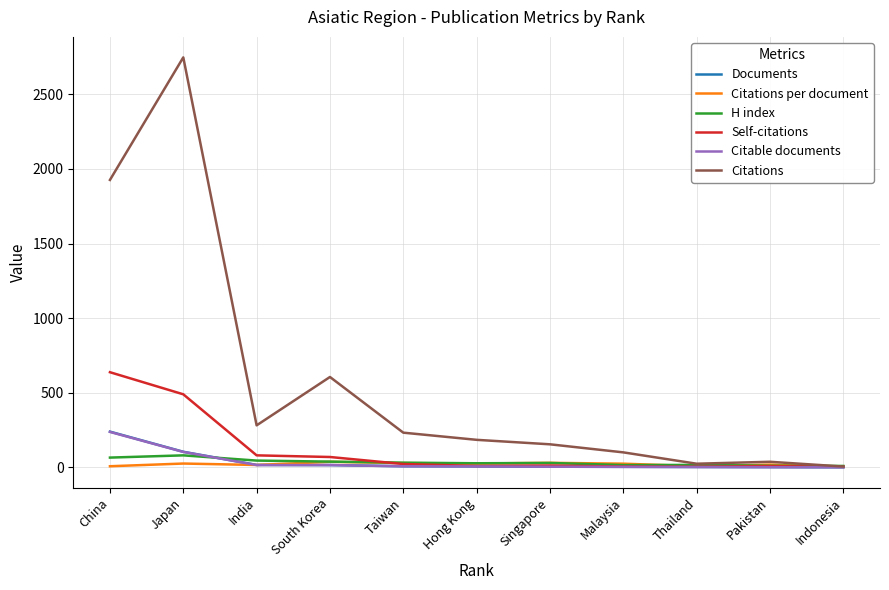

Which category has the highest value across all series?

Japan